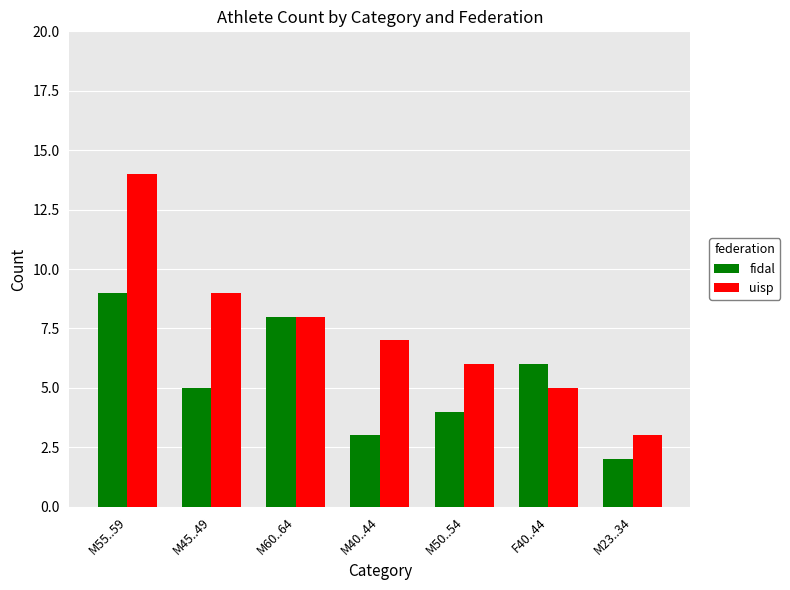

The value of fidal at M40..44 is 2. True or false?

False